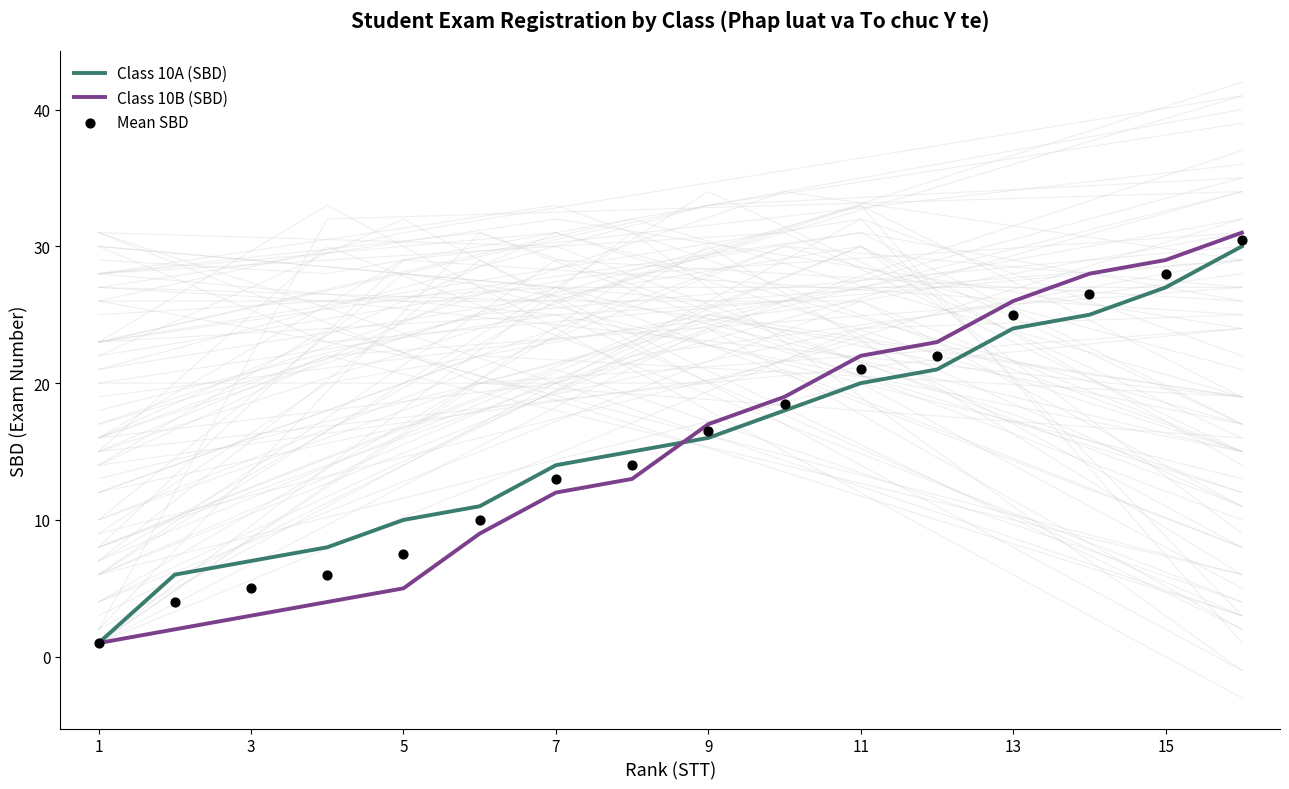

Which series has the largest total across all categories?

Class 10A (SBD)